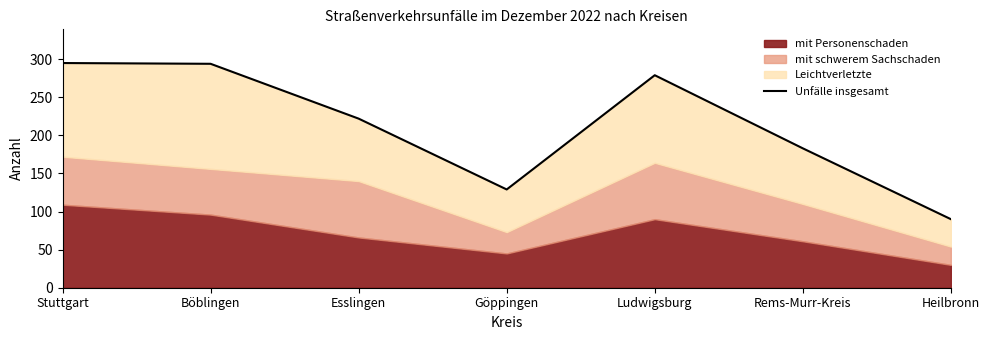

What is the greatest value displayed?

295